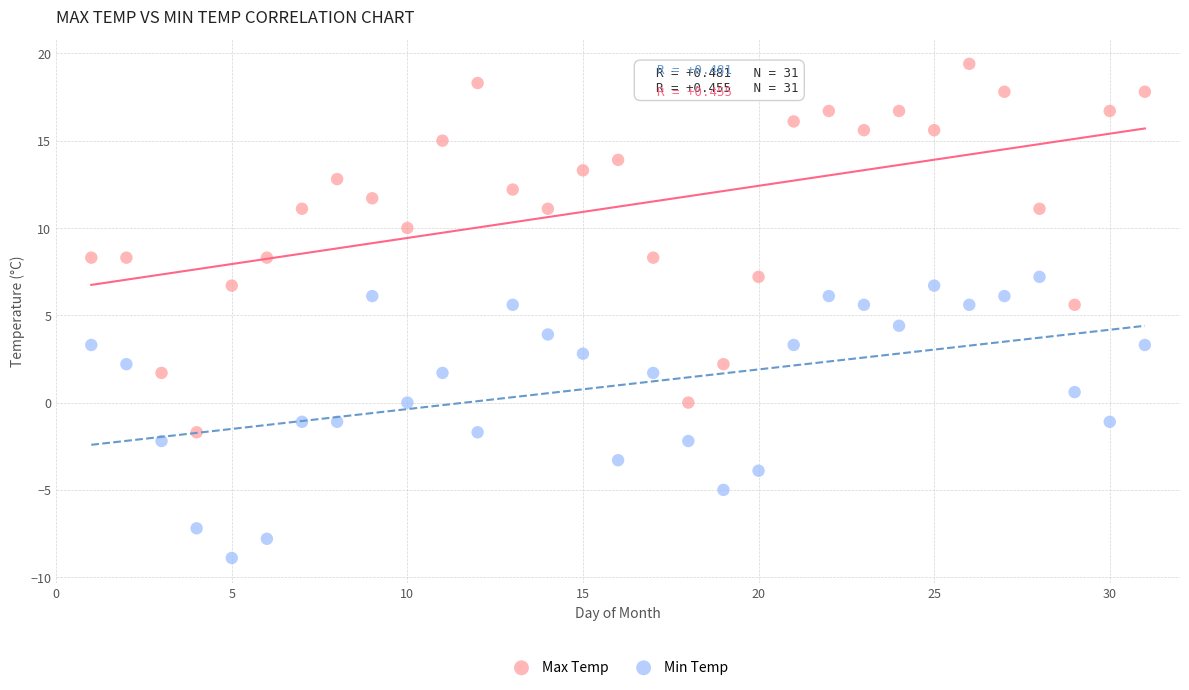

Across all data points, what is the range of X values (max minus min)?

30.0